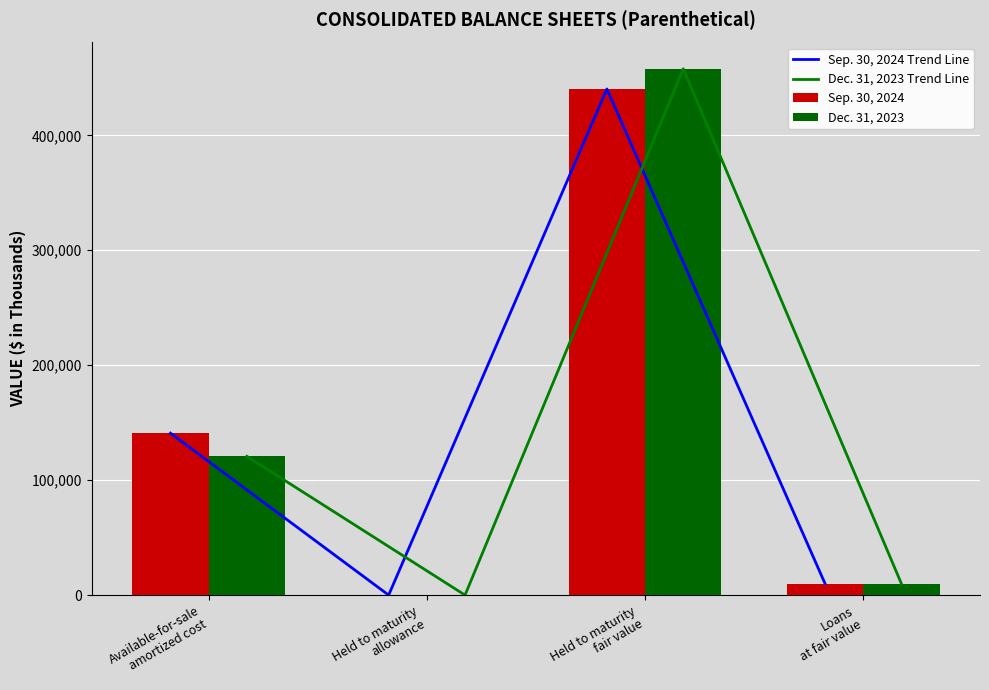

What are all the series names shown in the legend?

Sep. 30, 2024 Trend Line, Dec. 31, 2023 Trend Line, Sep. 30, 2024, Dec. 31, 2023